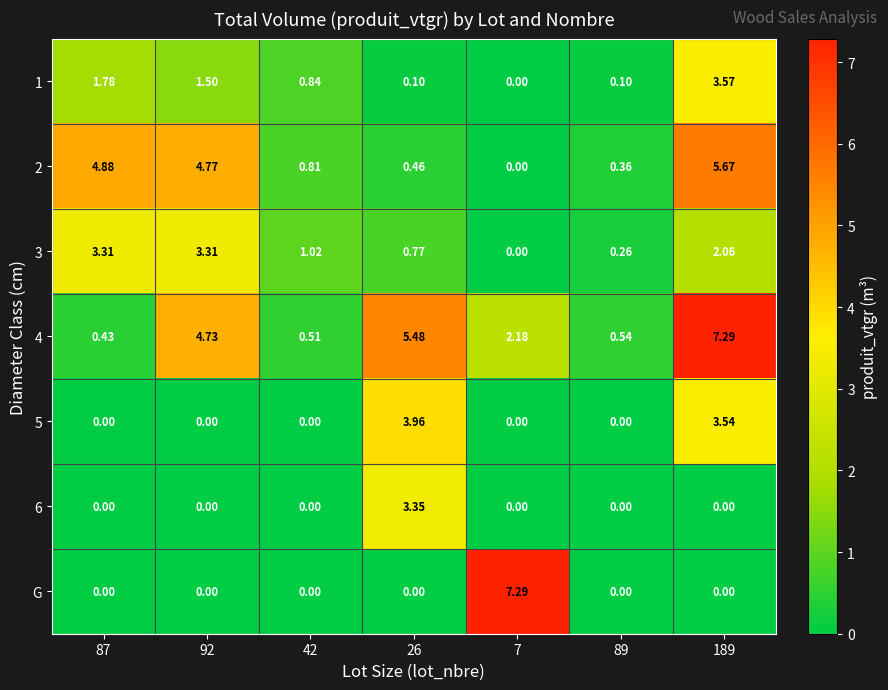

At which category is the sum across all series the highest?

189